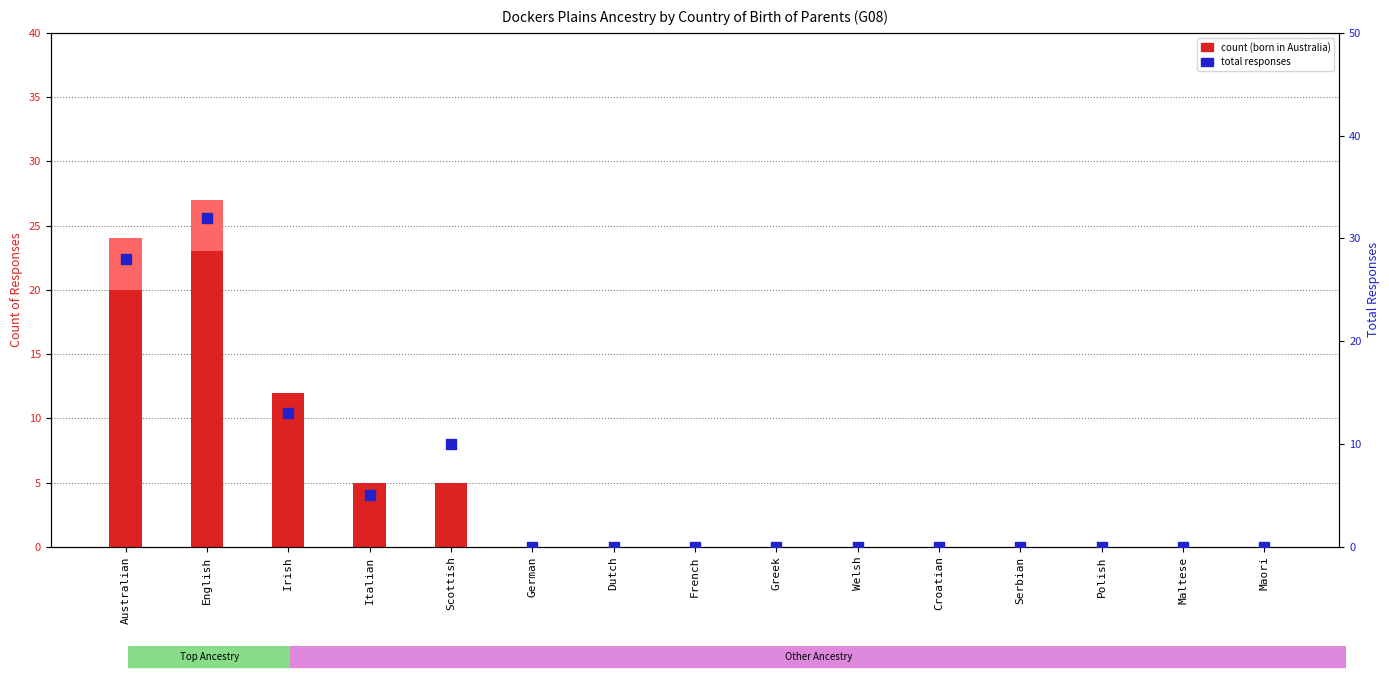

Which series contains the lowest Y value?

count (both parents born in Australia)